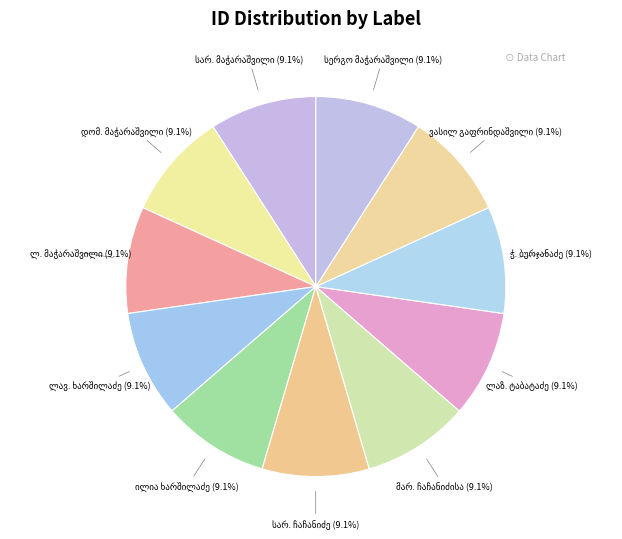

Which has a higher value, ლაზ. ტაბატაძე or დომ. მაჭარაშვილი?

დომ. მაჭარაშვილი